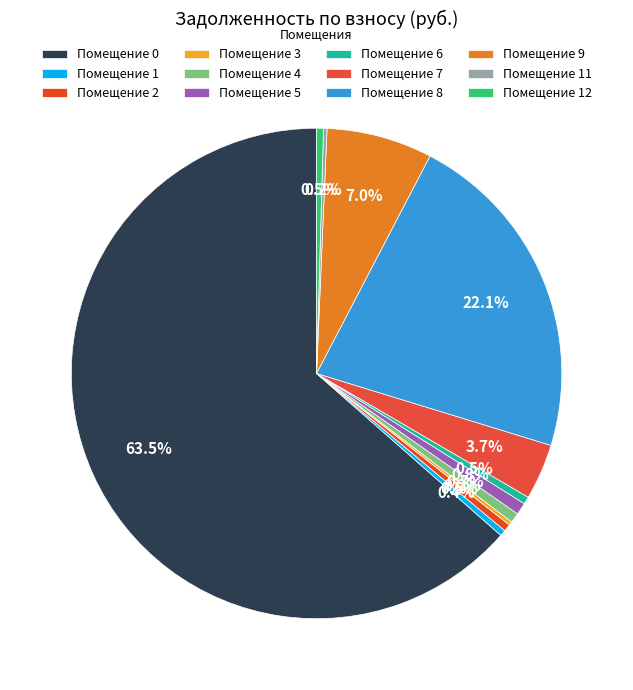

How many segments does this pie chart have?

12